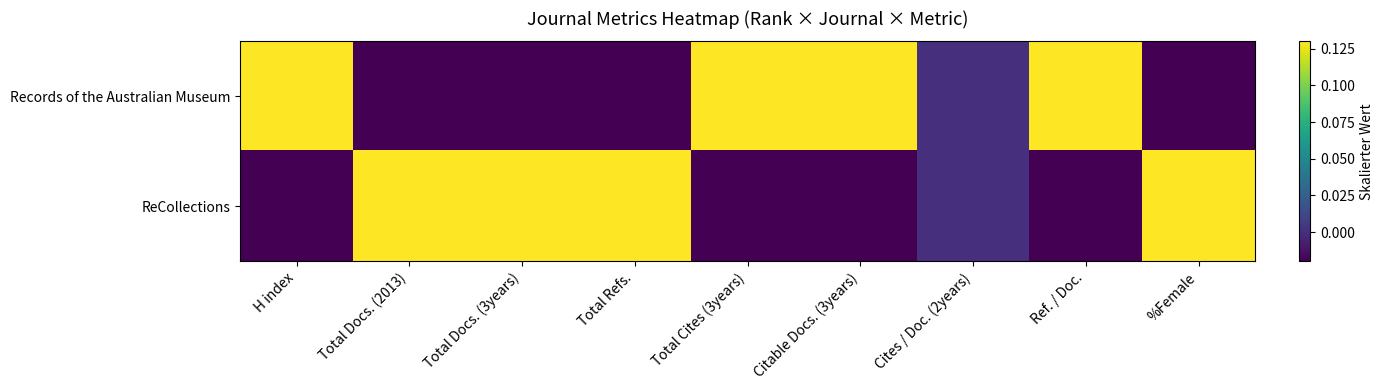

Which series has the largest total across all categories?

Records of the Australian Museum